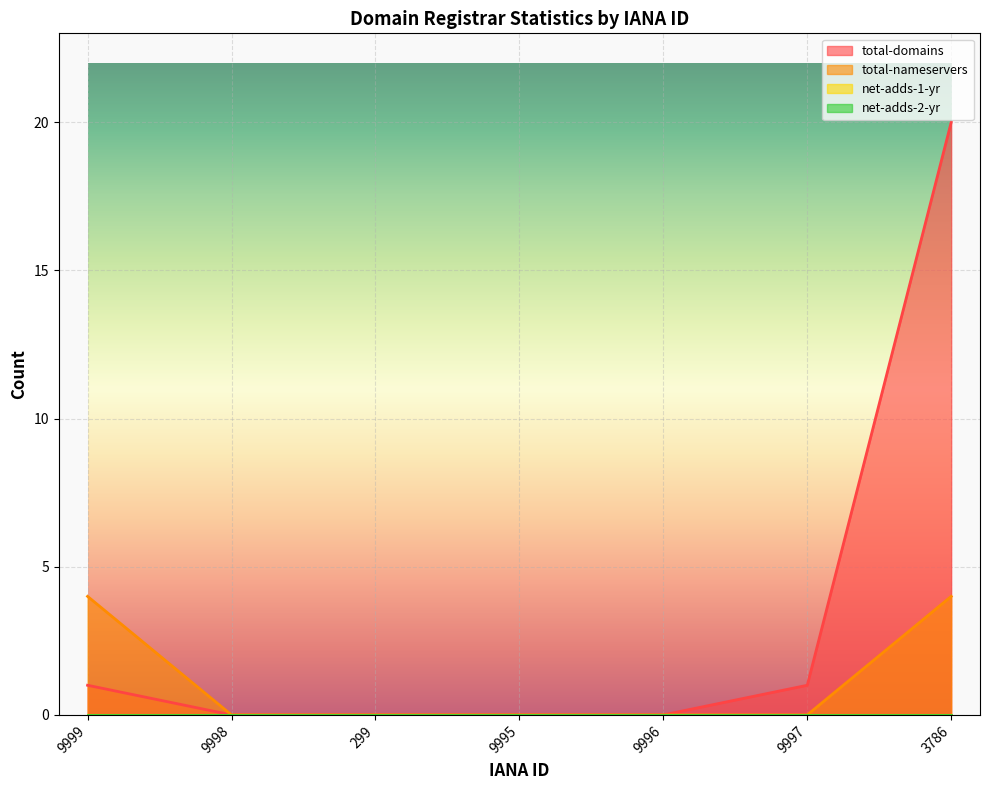

What position from the right is 9996?

3